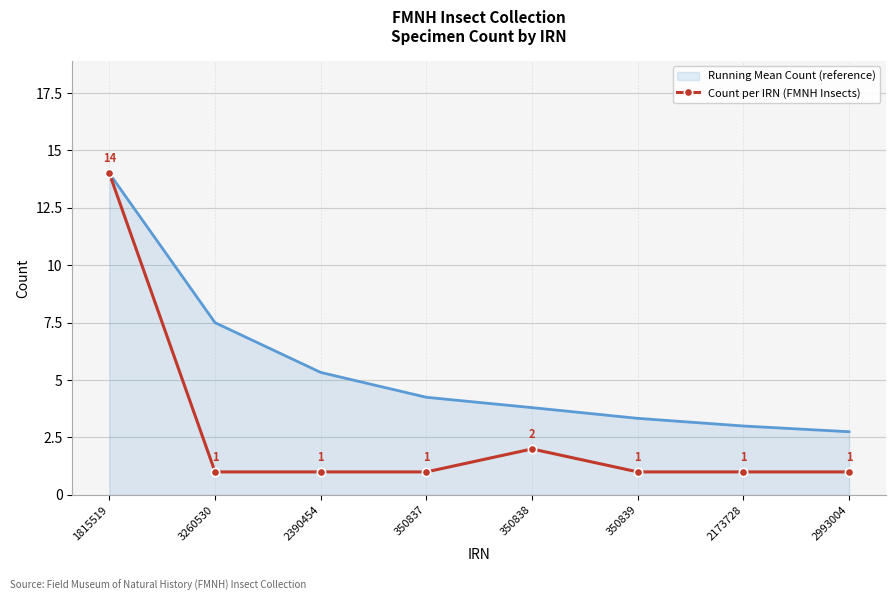

What position from the left is 1815519?

1